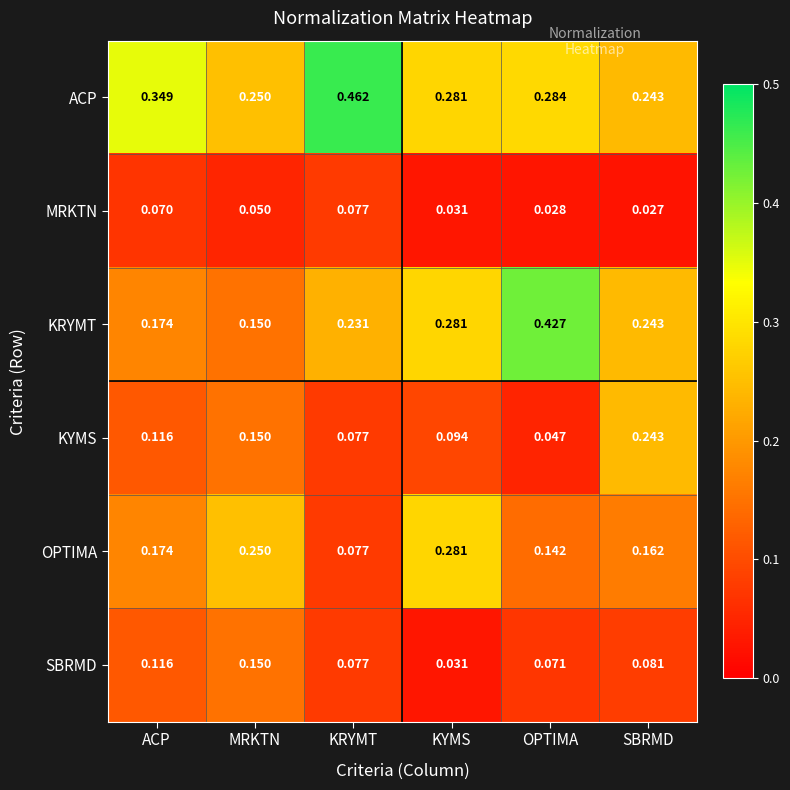

Which category has the lowest value across all series?

SBRMD